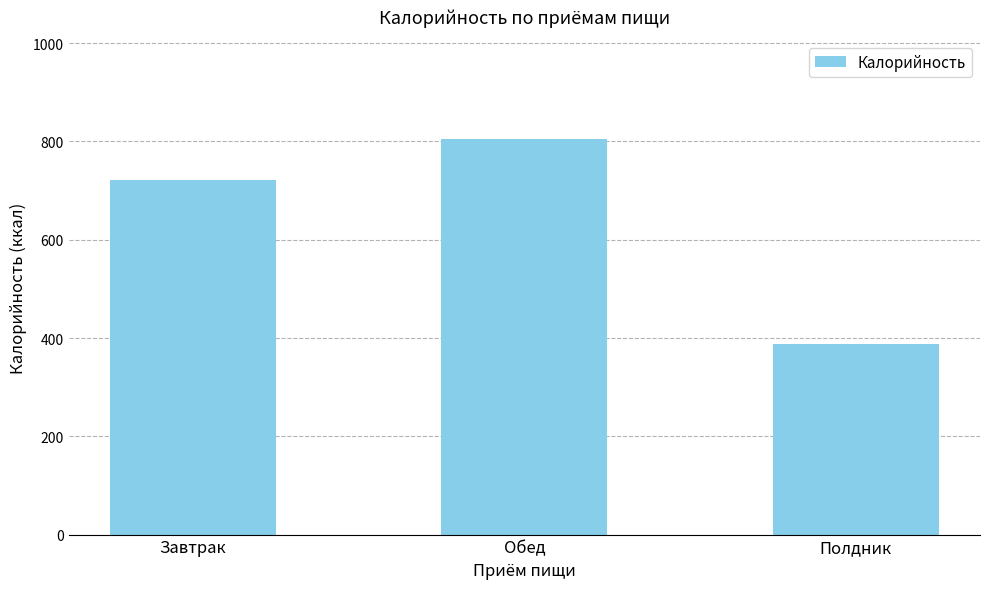

What is the sum of the values at Завтрак and Обед?

1526.0